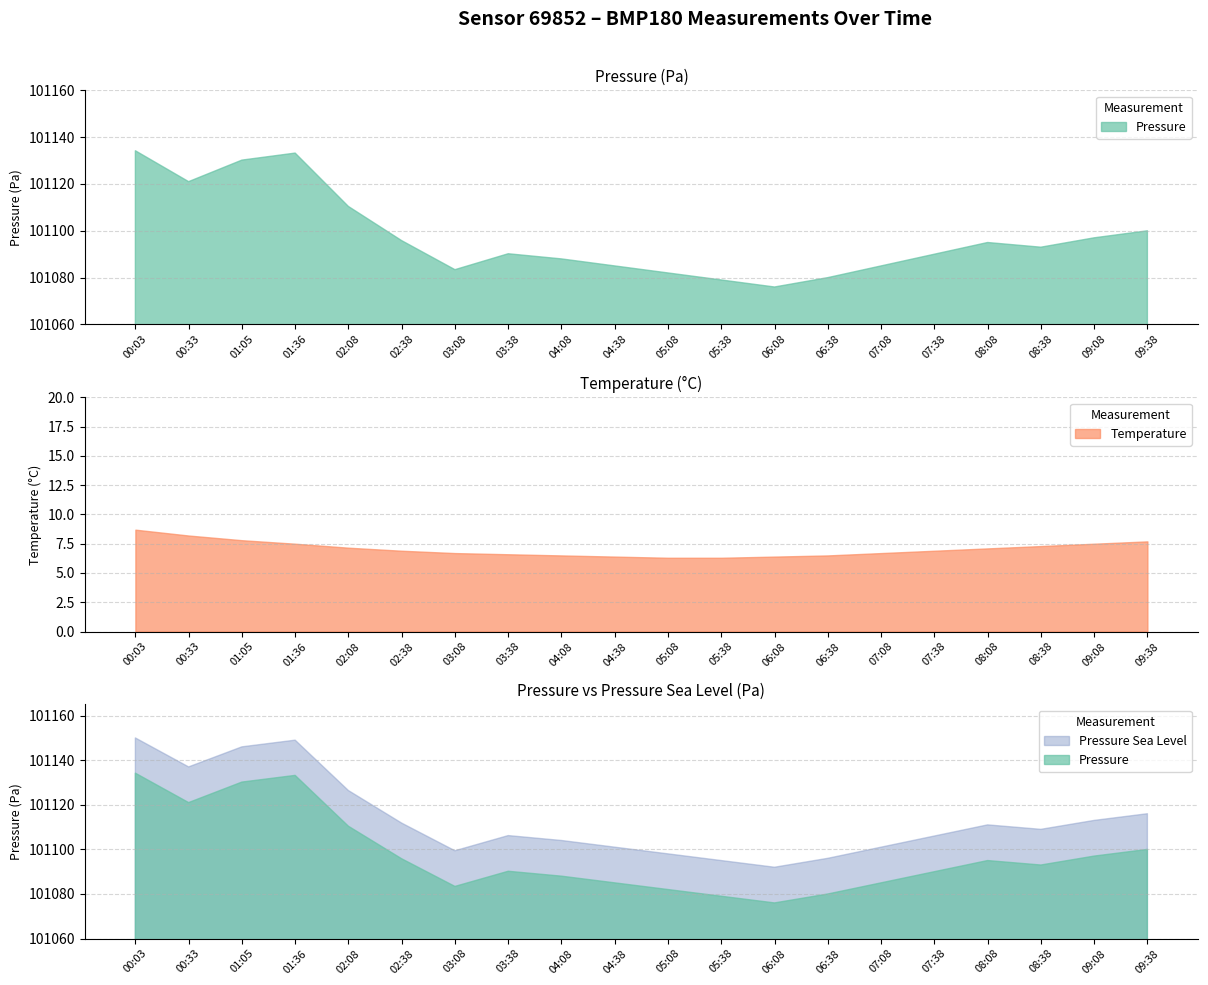

Is the value of Pressure at 07:08 greater than the value of Pressure_sealevel at 07:08?

No